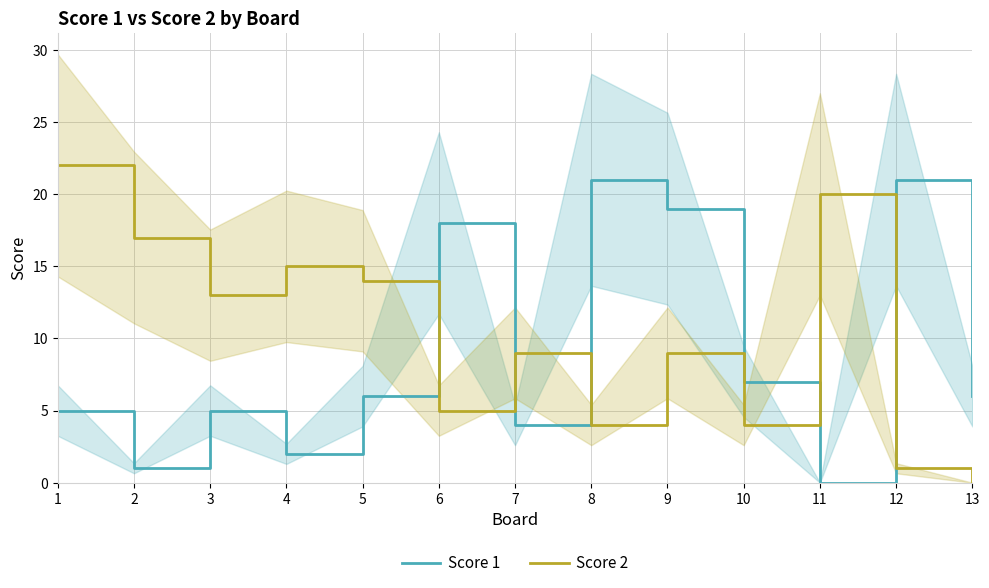

How many values in Score 2 are above zero?

12